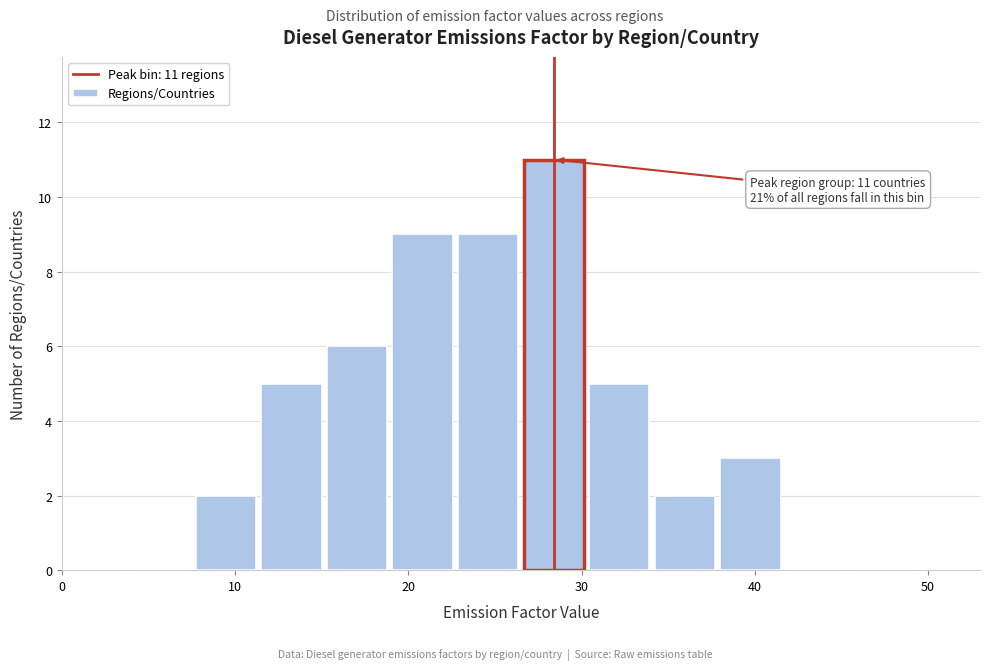

Around what value on the x-axis is the tallest bar? Give the approximate position of its centre, as read against the axis.

28